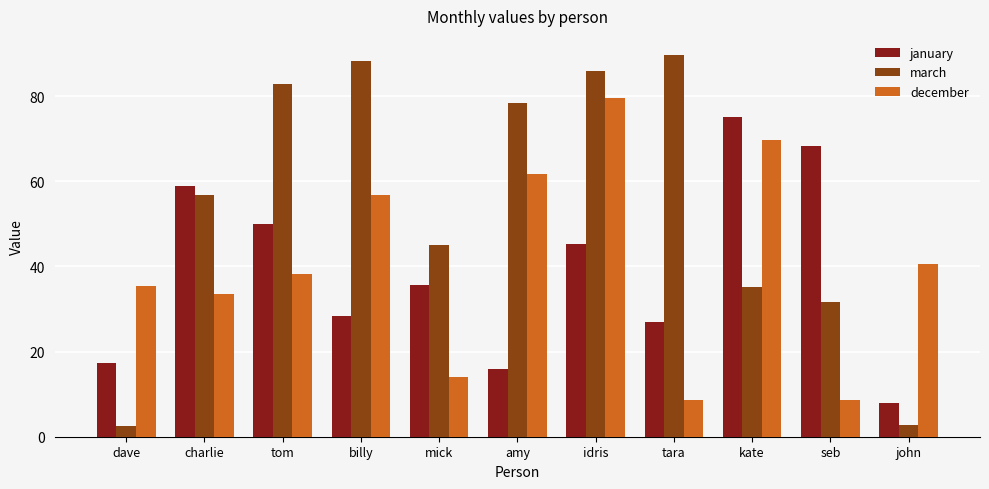

What is the average value of the january series?

39.0